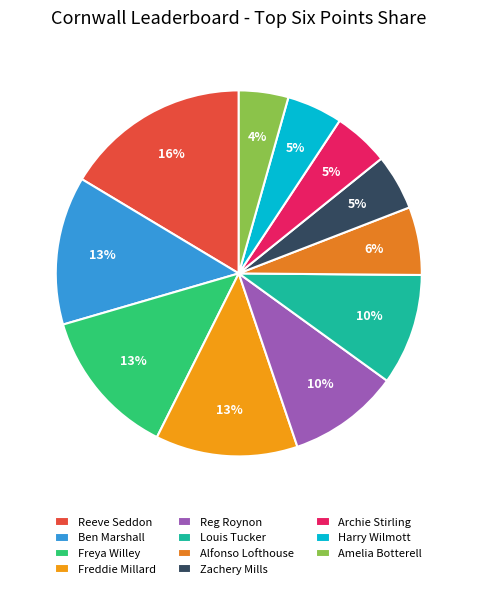

Count the number of slices in the pie.

11